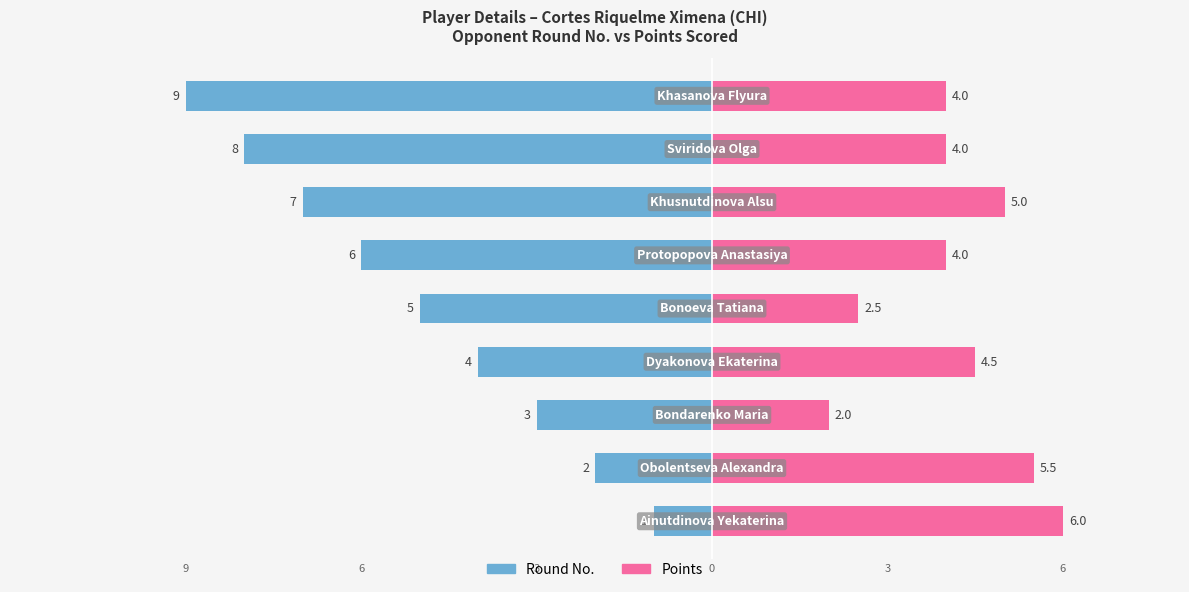

What is the difference between the maximum and second lowest values in the Round No. series?

7.0